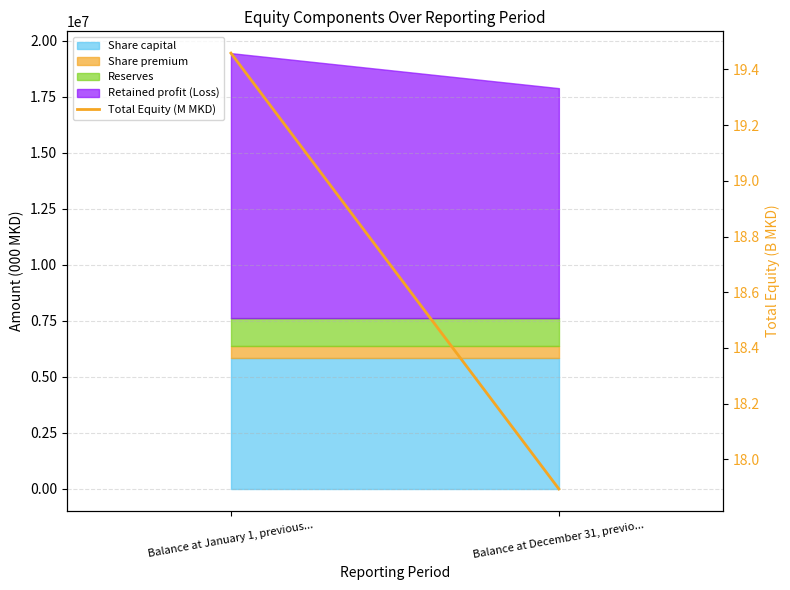

Read the value at Balance at January 1, previous....

19.5